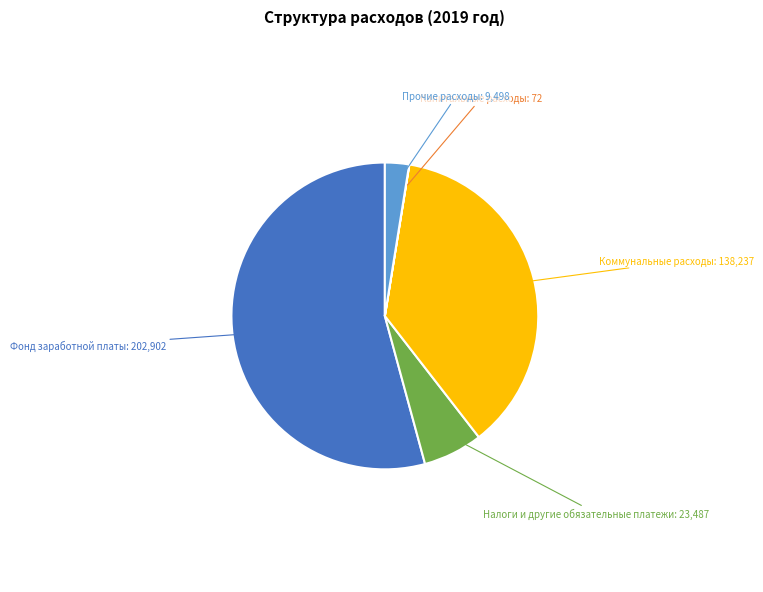

Is there a majority slice in this chart?

Yes